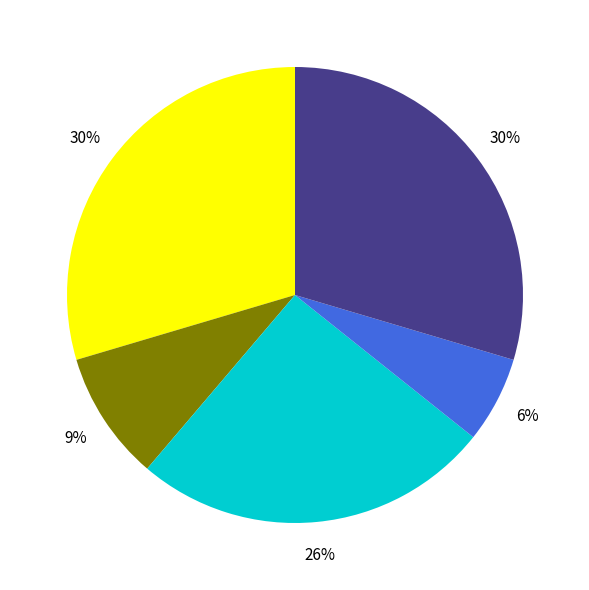

Is there any slice that represents more than half of the pie?

No